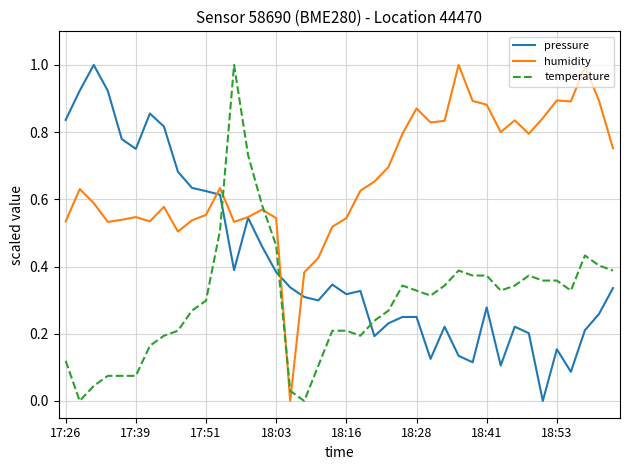

What is the greatest value displayed?

1.0